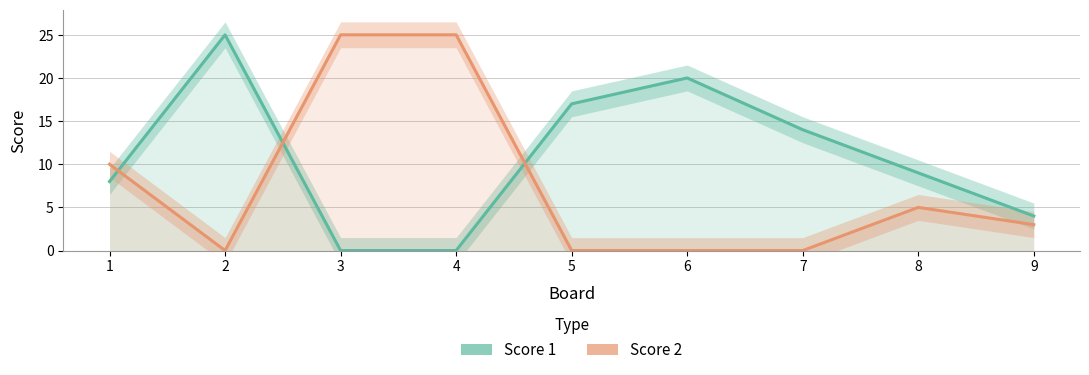

How many values in Score 2 are above zero?

5